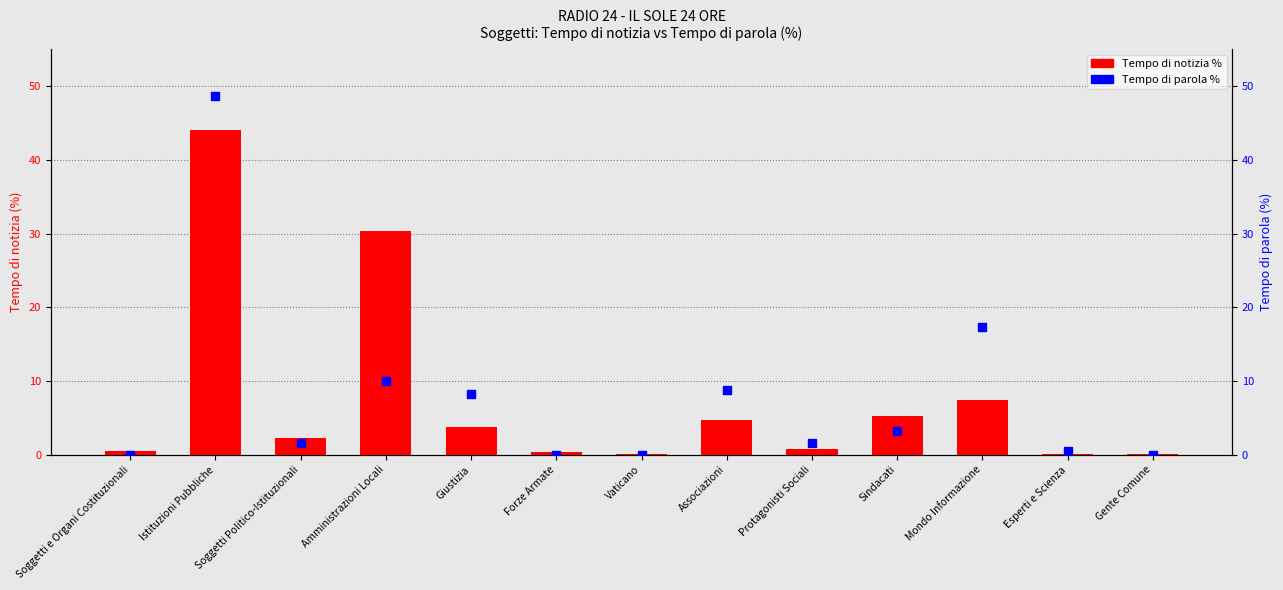

At which category is the sum across all series the highest?

Istituzioni Pubbliche